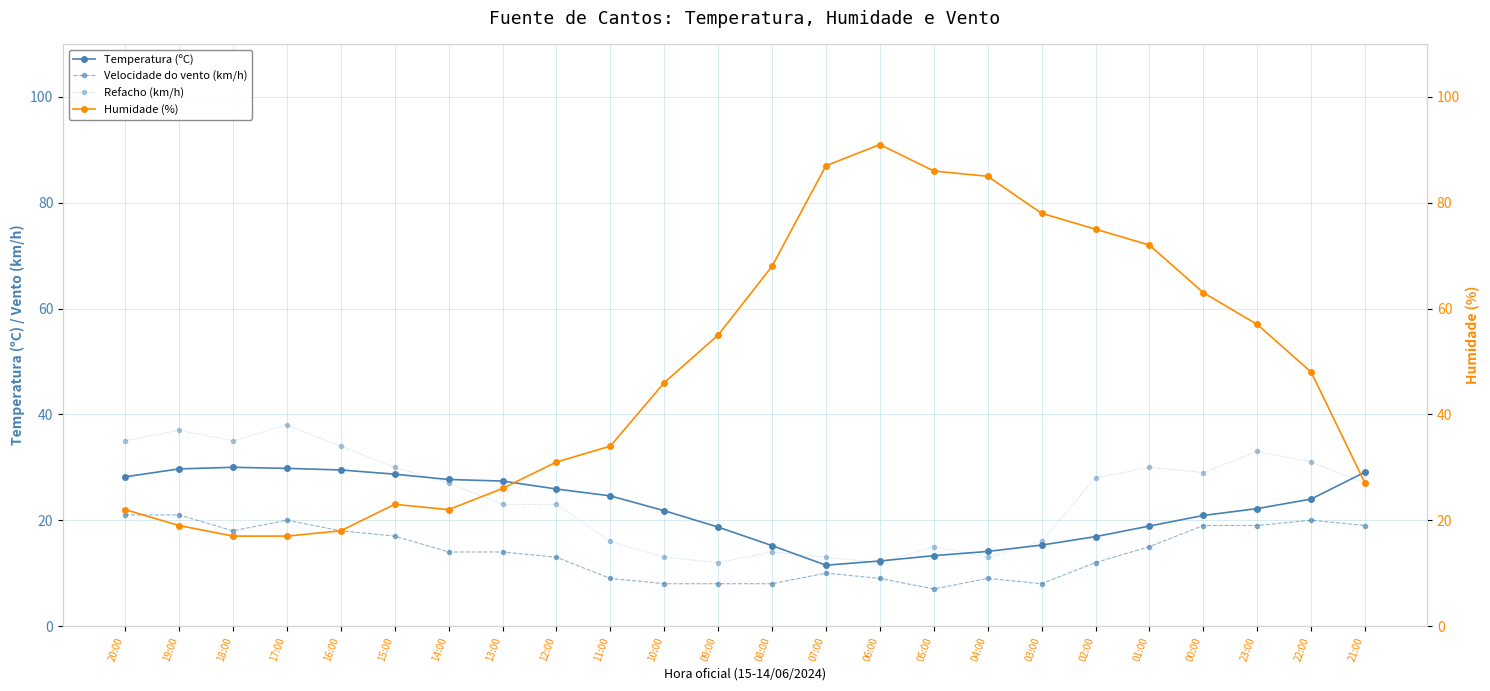

At which category does Humidade (%) reach its first local peak?

15:00